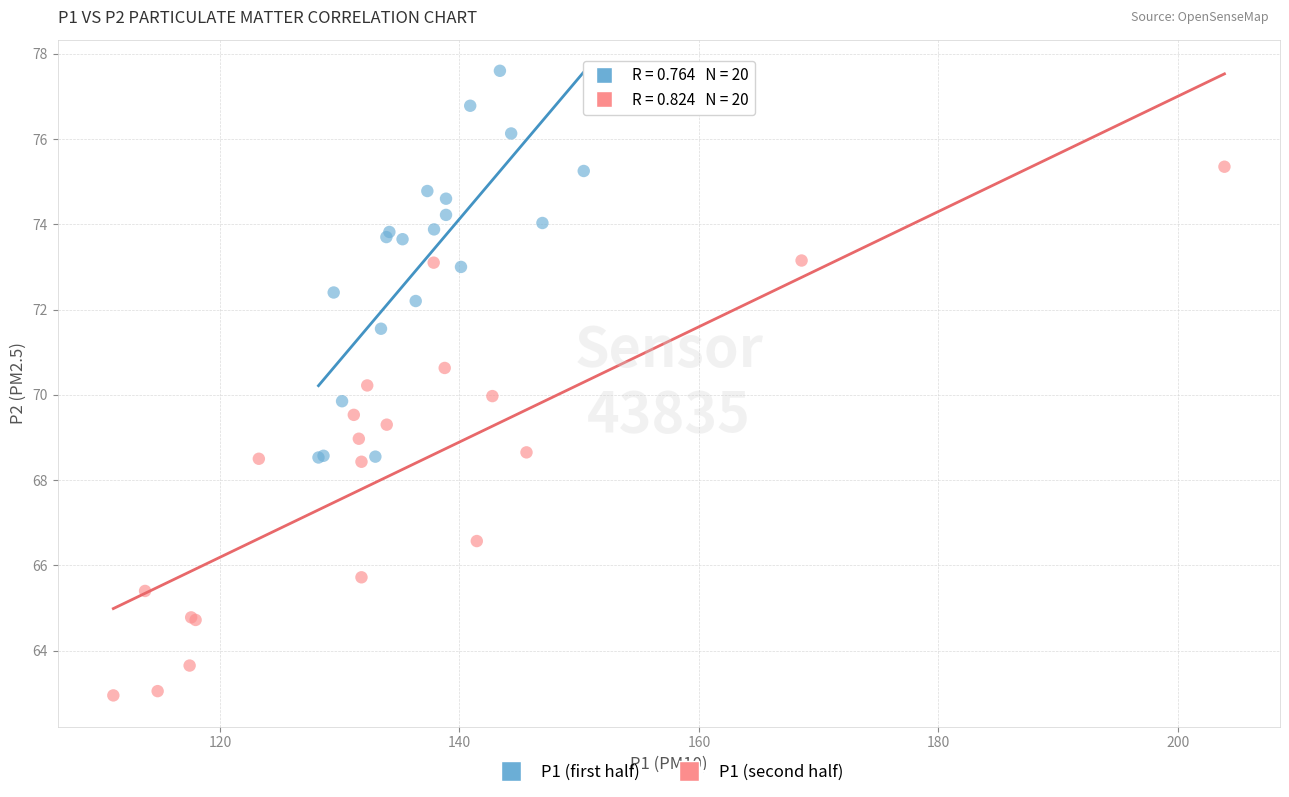

Which series contains the highest Y value?

P1 (first half)